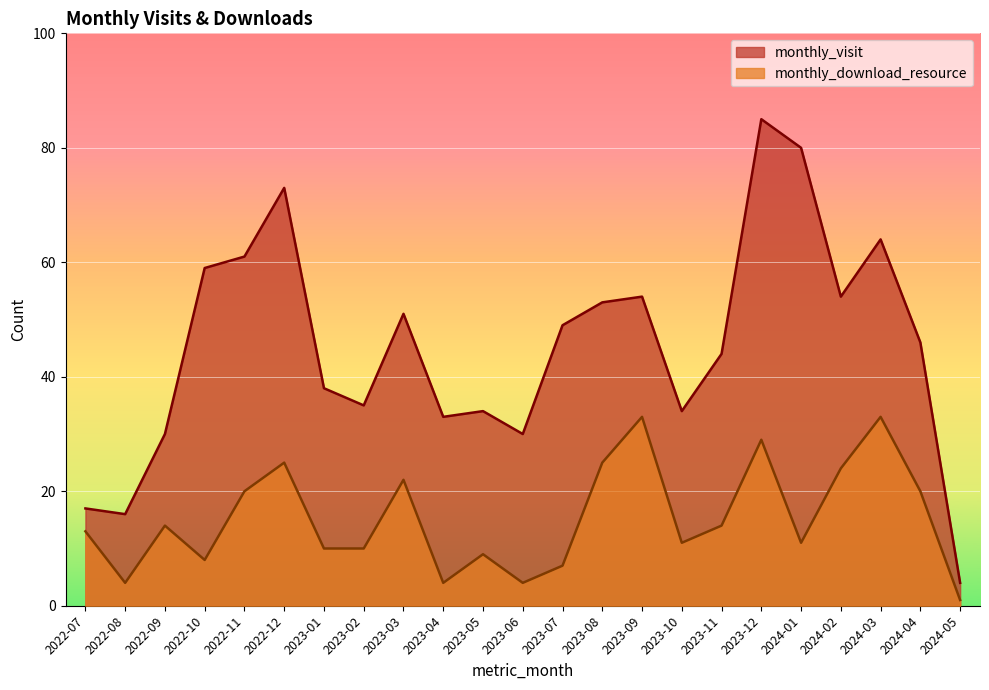

True or false: monthly_visit and monthly_download_resource intersect in this chart.

False